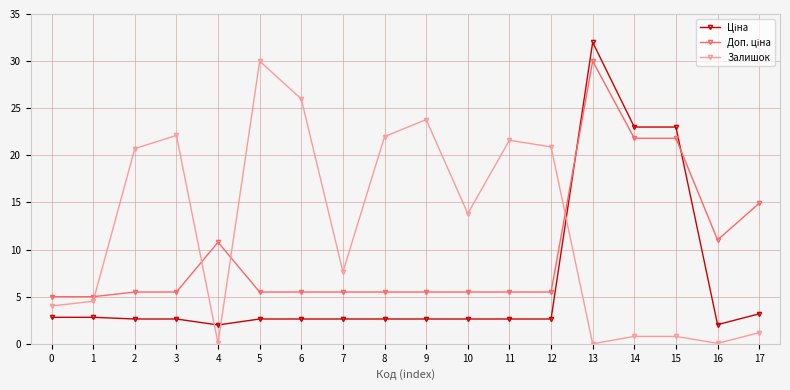

At which category is the sum across all series the highest?

13